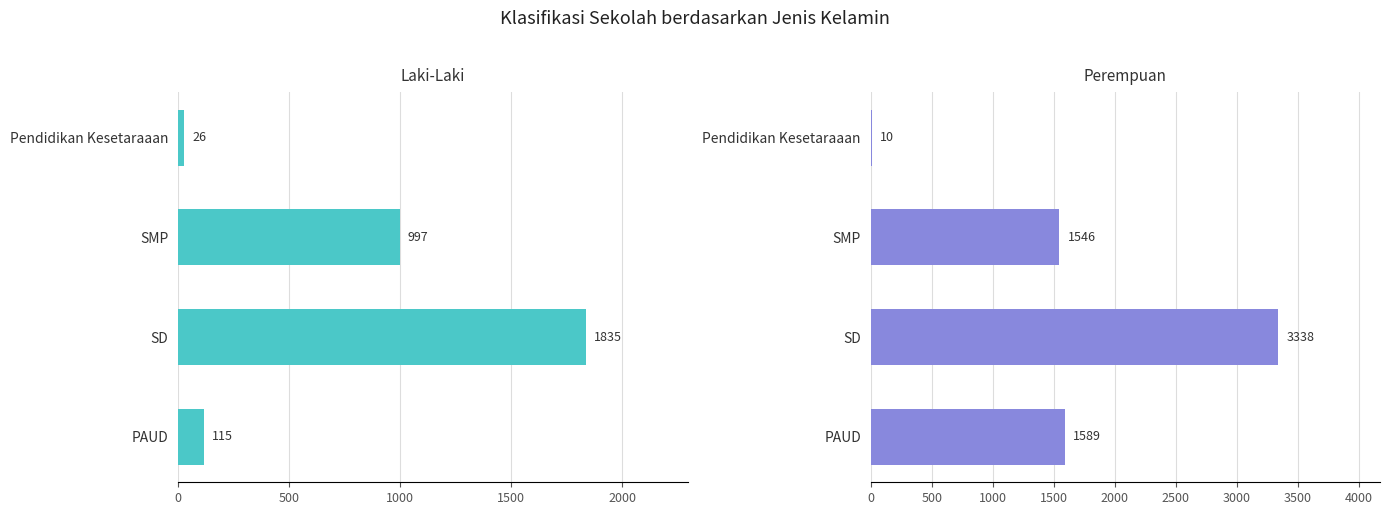

What is the value of the Laki-Laki bar at the 2nd from the left?

1835